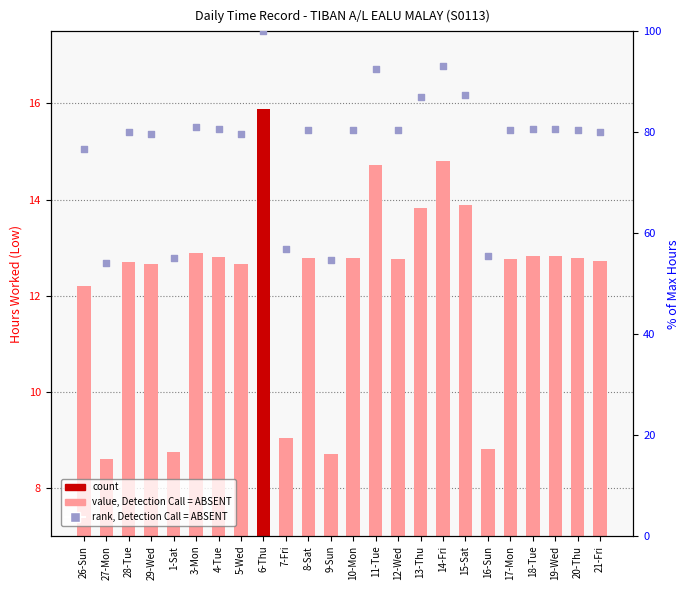

Which series reaches the maximum Y coordinate?

percentile rank within sample